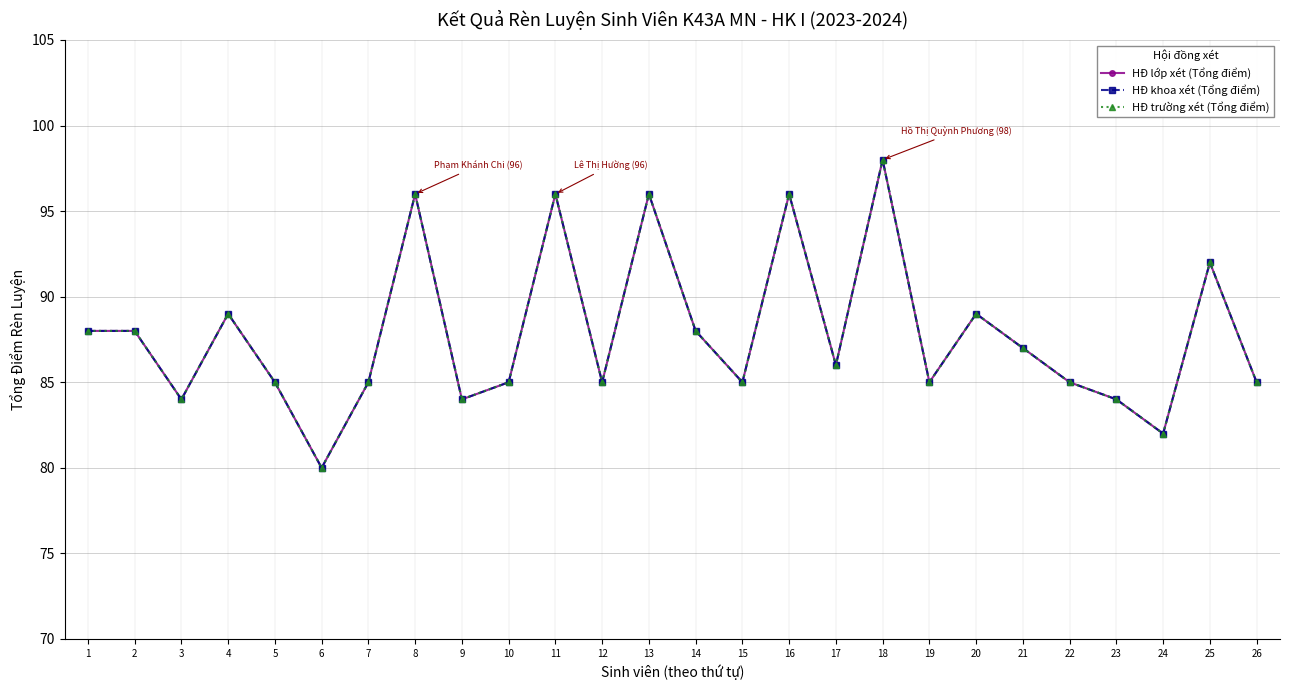

Does the chart have visible grid lines?

Yes